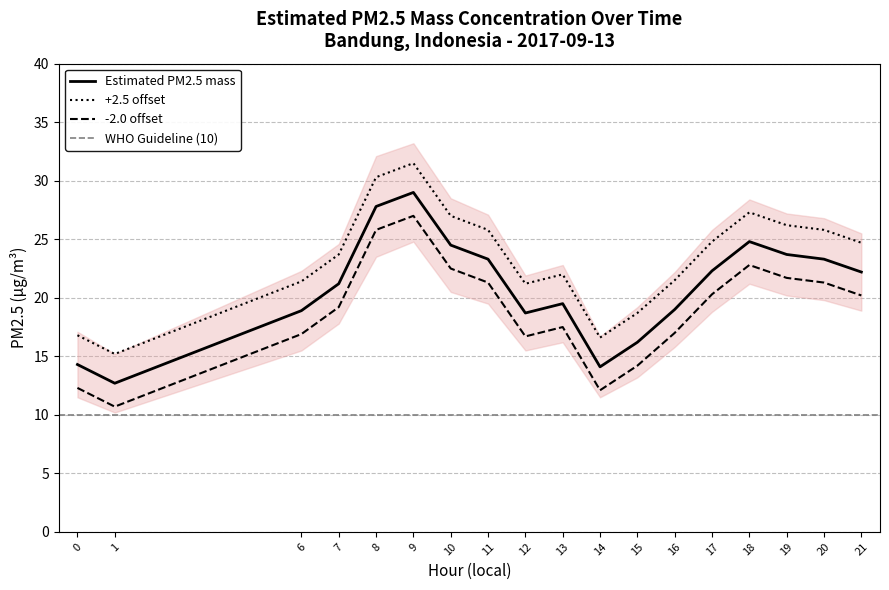

List the labels in order of value, smallest first.

1, 14, 0, 15, 12, 6, 16, 13, 7, 21, 17, 11, 20, 19, 10, 18, 8, 9